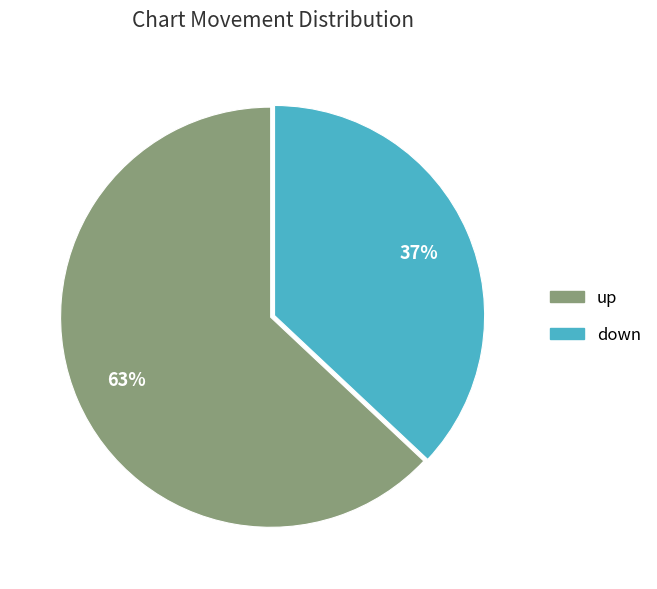

To the nearest percent, what is the average slice percentage?

50%